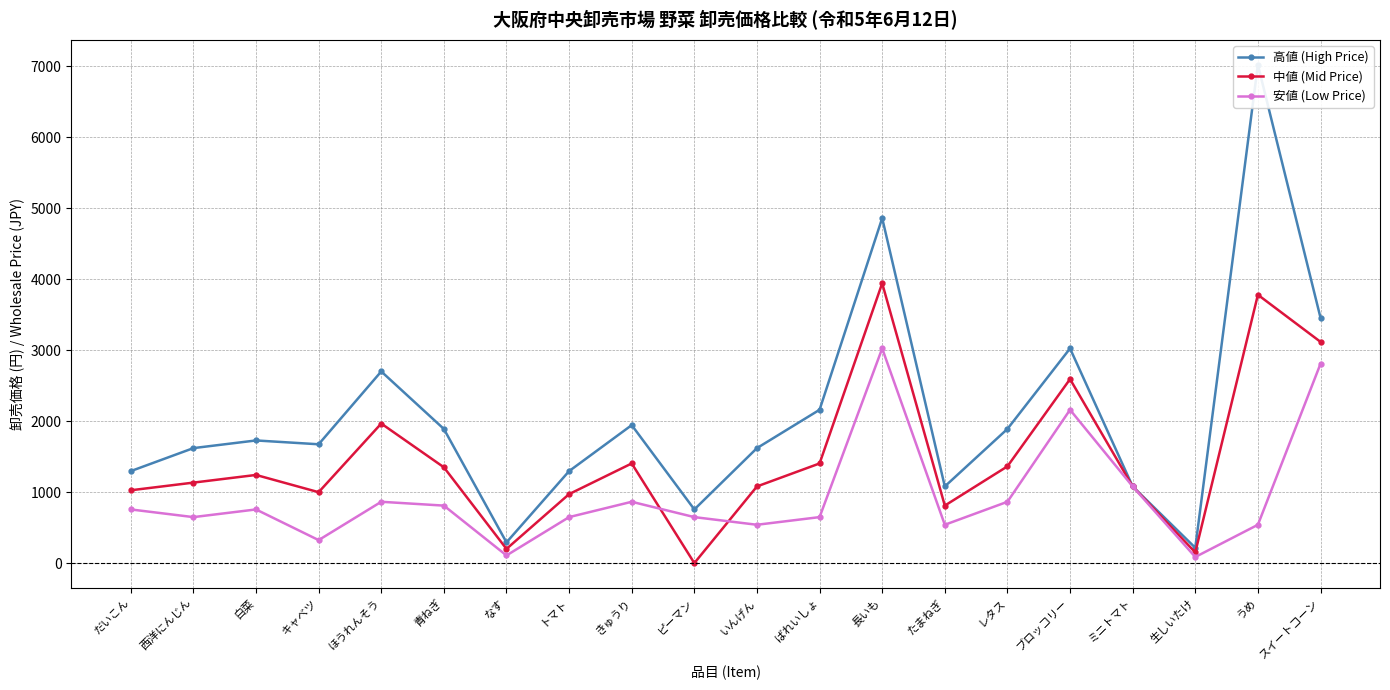

Read the 高値 (High Price) value at きゅうり, to the nearest 10.

1940